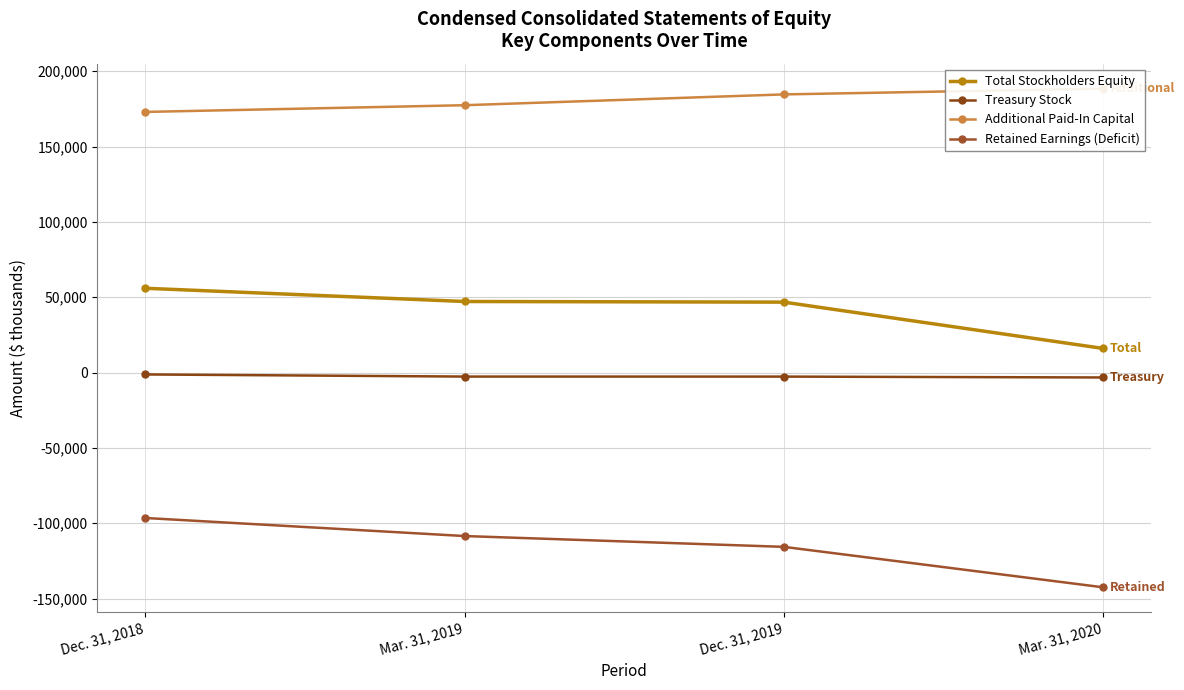

Reading right to left, list all the values displayed in this chart.

Total Stockholders Equity: 16001	46723	47151	55924
Treasury Stock: -3271	-2693	-2677	-1270
Additional Paid-In Capital: 188425	184571	177404	172946
Retained Earnings (Deficit): -142514	-115673	-108500	-96517